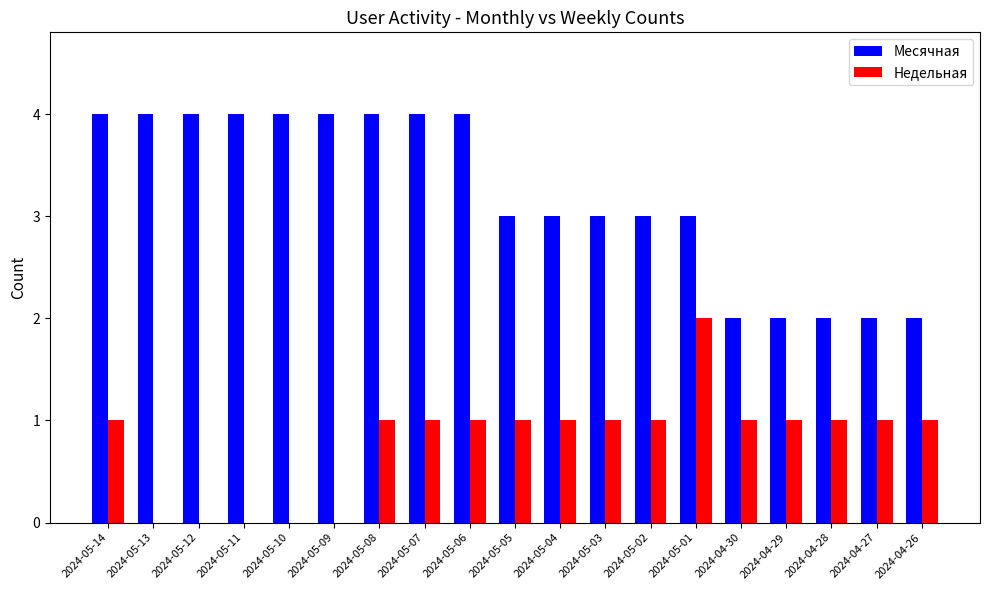

Which series has the largest total across all categories?

Месячная